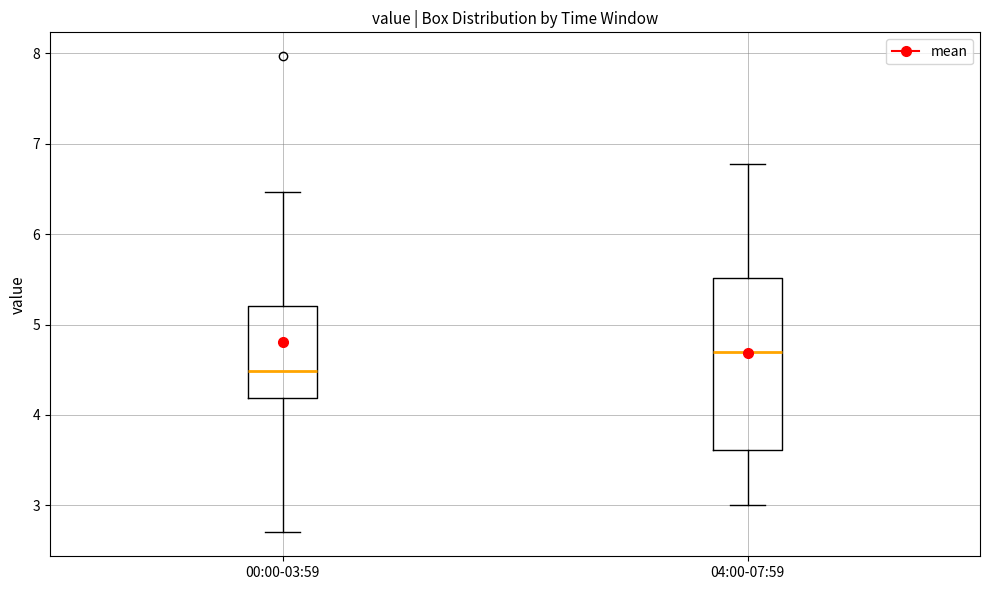

Reading left to right, transcribe this box plot: for each box, give where its median line is, the range the box spans, and where its two whiskers end, as read against the y-axis. The values are not printed on the chart, so give them approximately, as read against the axis.

00:00-03:59: median 4.5, box 4.2 to 5.2, whiskers 2.7 to 6.5
04:00-07:59: median 4.7, box 3.6 to 5.5, whiskers 3.0 to 6.8